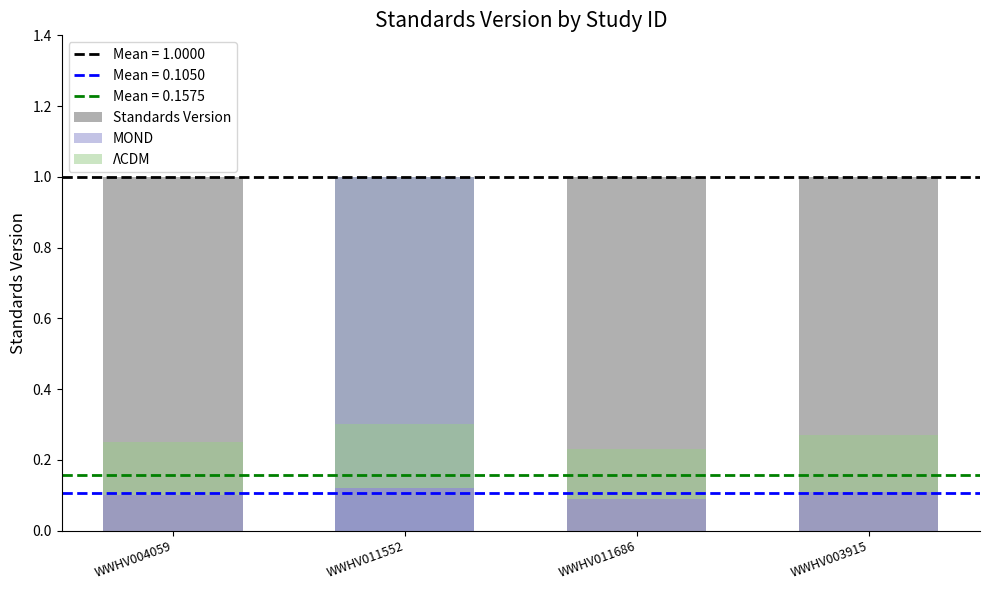

Count the number of categories in the chart.

4